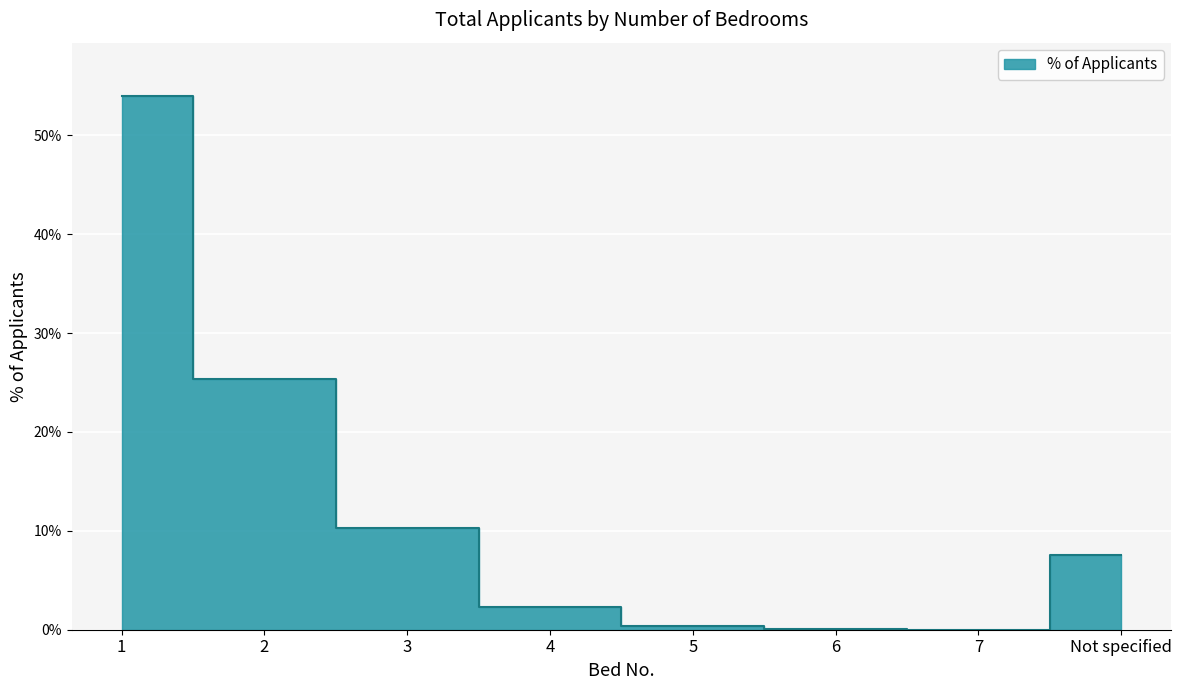

At which label is the value closest to 0?

7